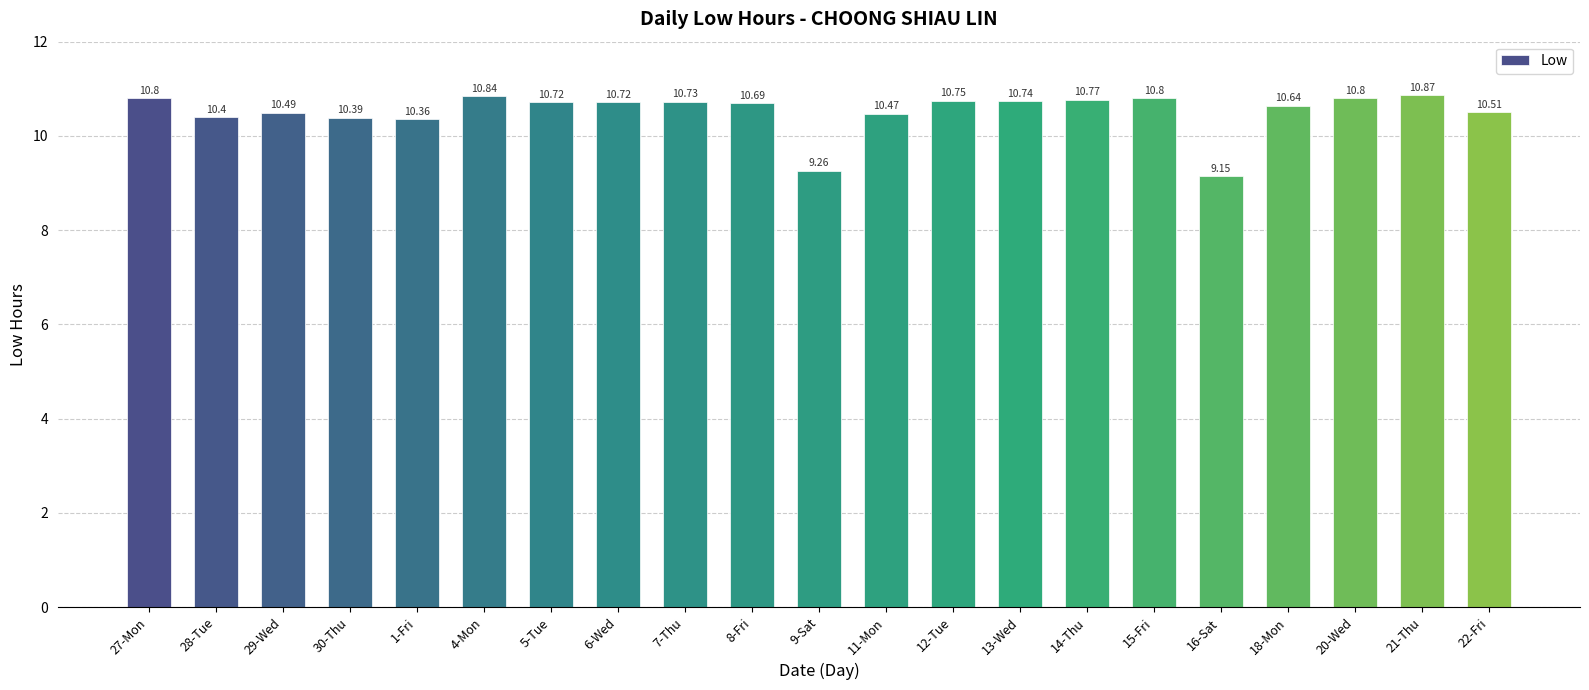

What is the value of the 8th bar from the left?

10.7